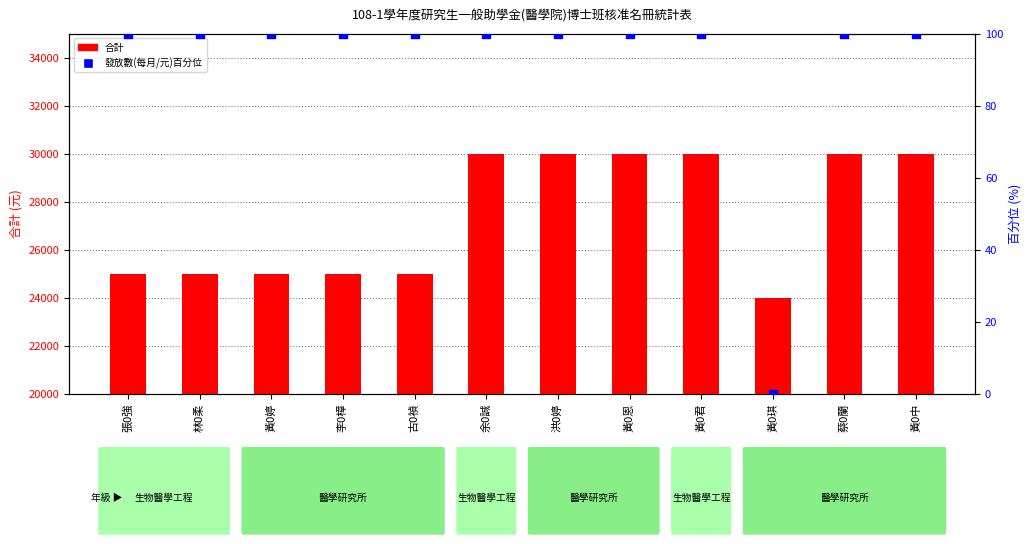

Which series has the largest total across all categories?

合計